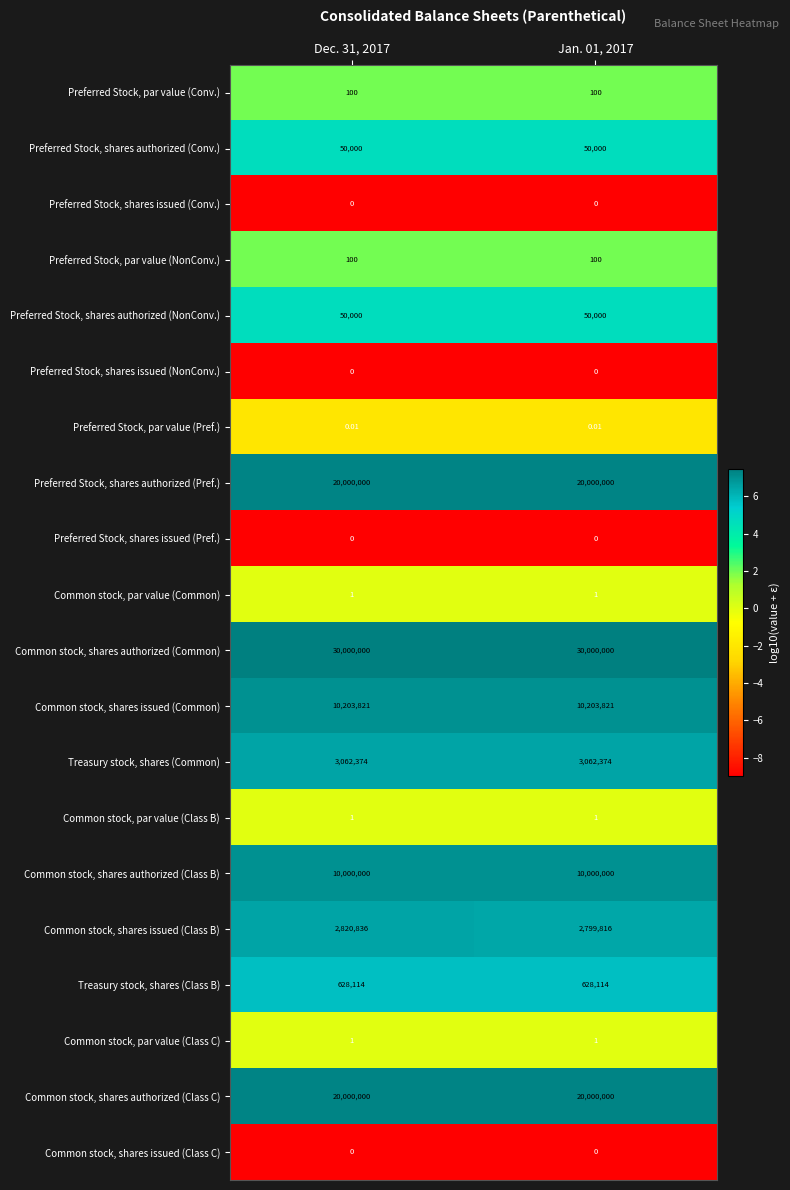

Is the value of Treasury stock, shares (Common) at Jan. 01, 2017 greater than the value of Preferred Stock, shares authorized (NonConv.) at Jan. 01, 2017?

Yes